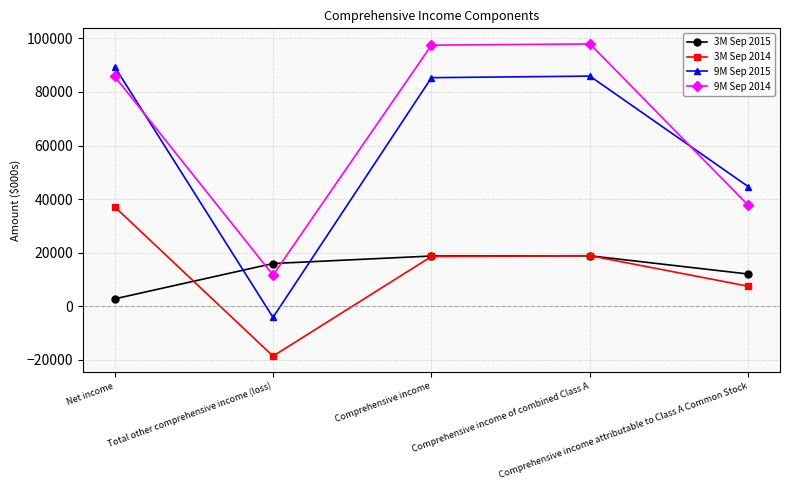

Where does the 3M Sep 2014 series first go above 18613?

Net income